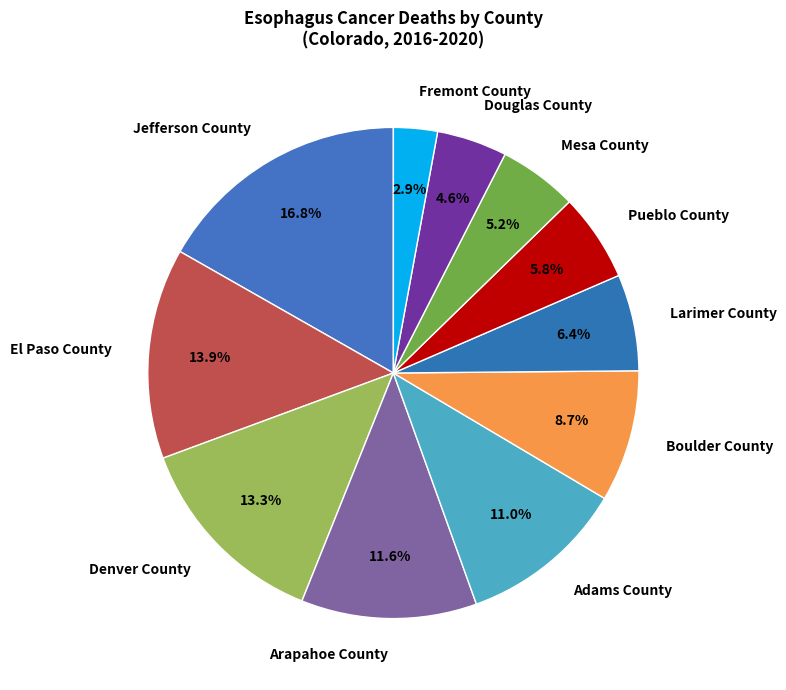

Count the number of slices in the pie.

11